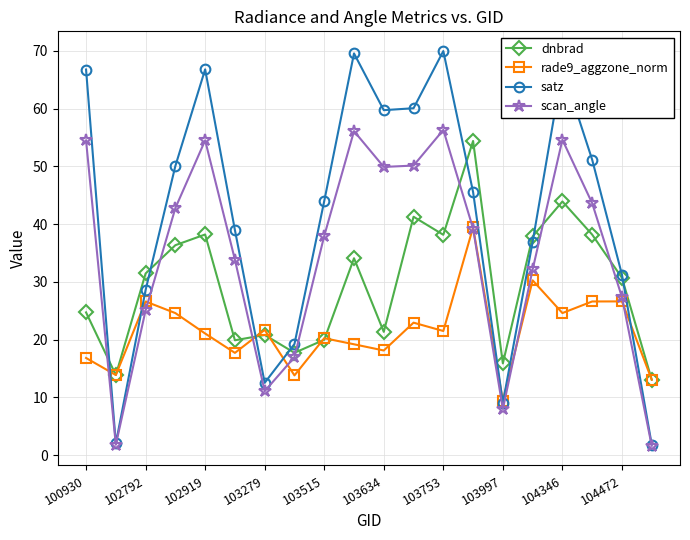

What is the lowest value of the dnbrad series?

13.1